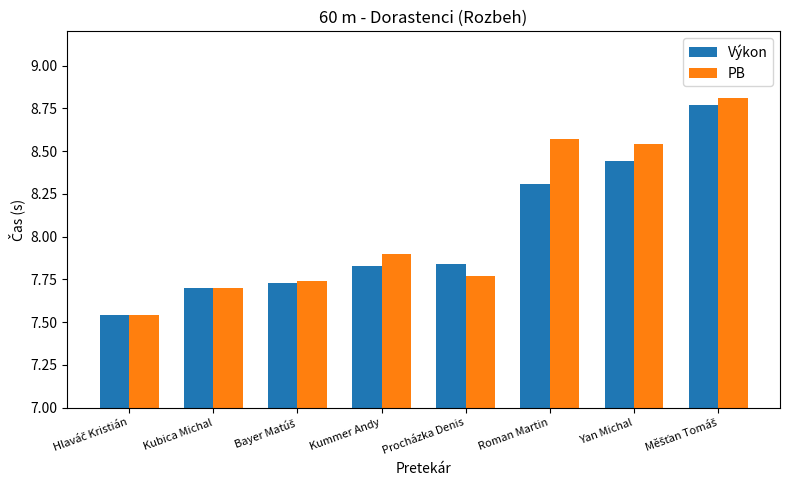

What is the sum of all PB values?

64.6